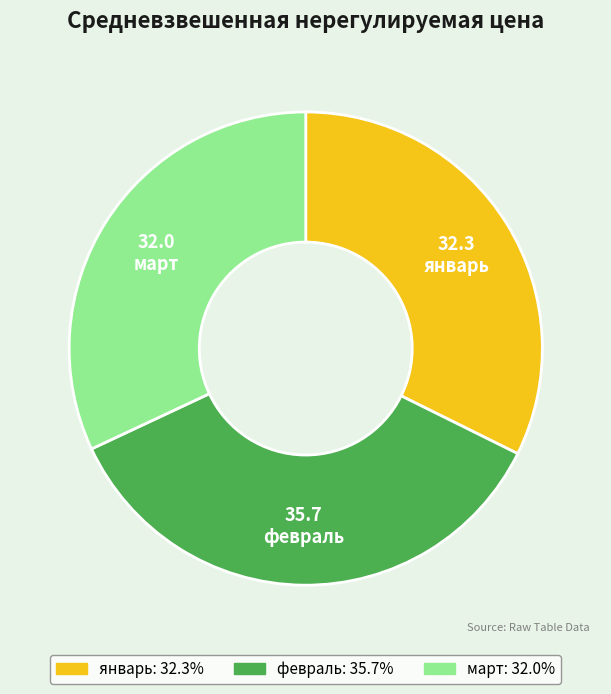

Is it true that январь is 32% of the pie?

True